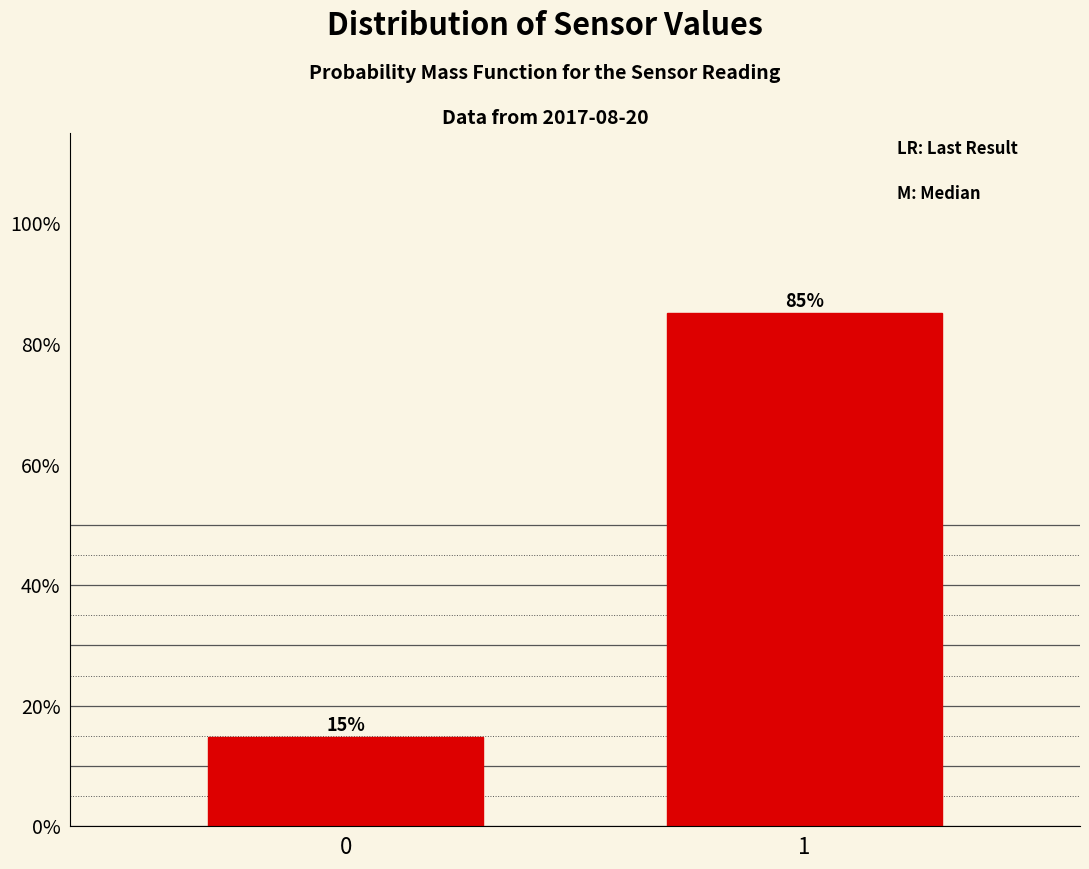

Are the bars horizontal?

No